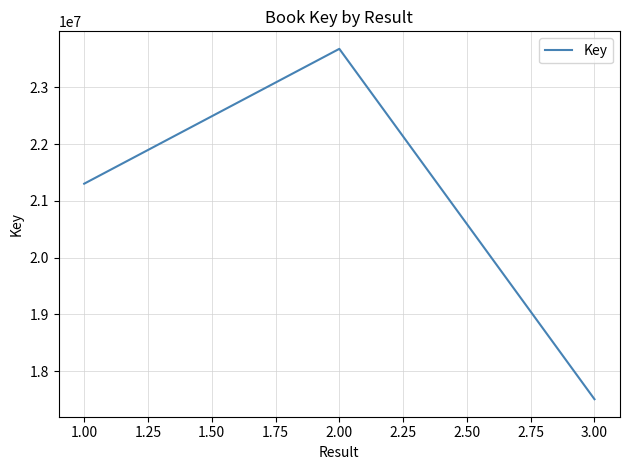

What is the maximum value shown in the chart?

23680029